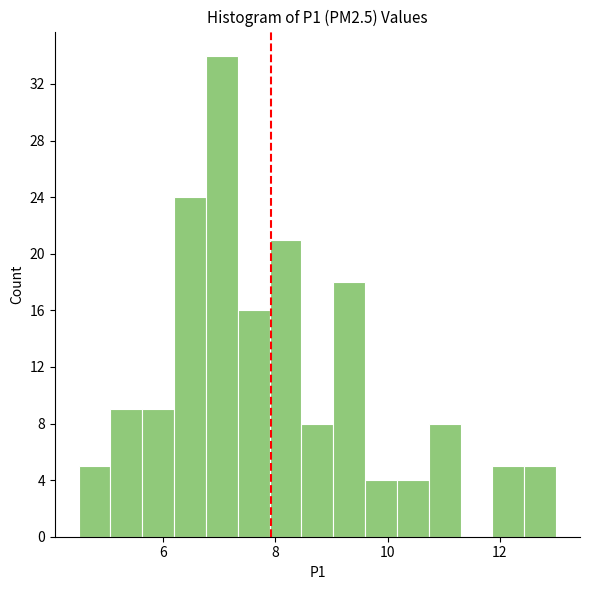

Read against the x-axis, roughly where is the centre of the tallest bar?

7.0